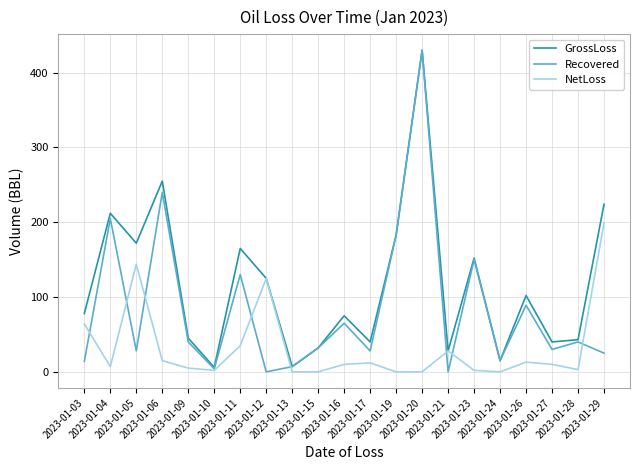

What are all the series names shown in the legend?

GrossLoss, Recovered, NetLoss